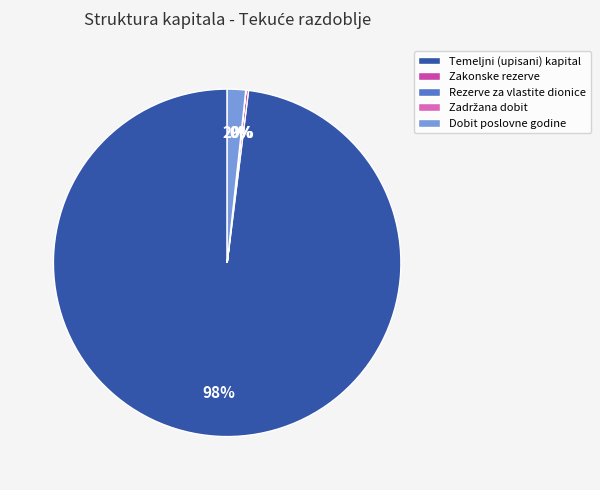

The Dobit poslovne godine slice represents 12% of the pie. True or false?

False